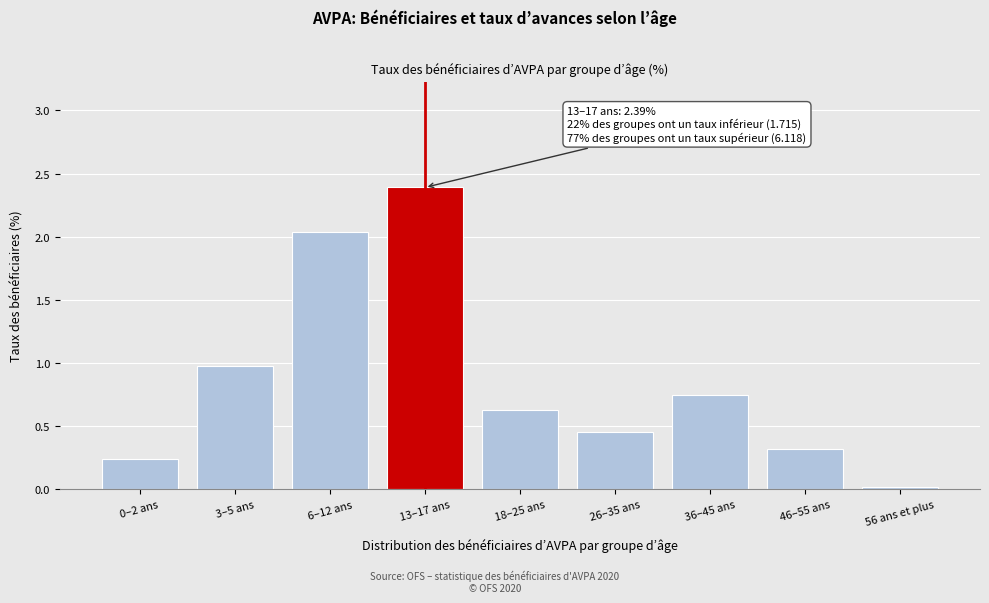

What is the difference between the maximum and minimum values?

2.4